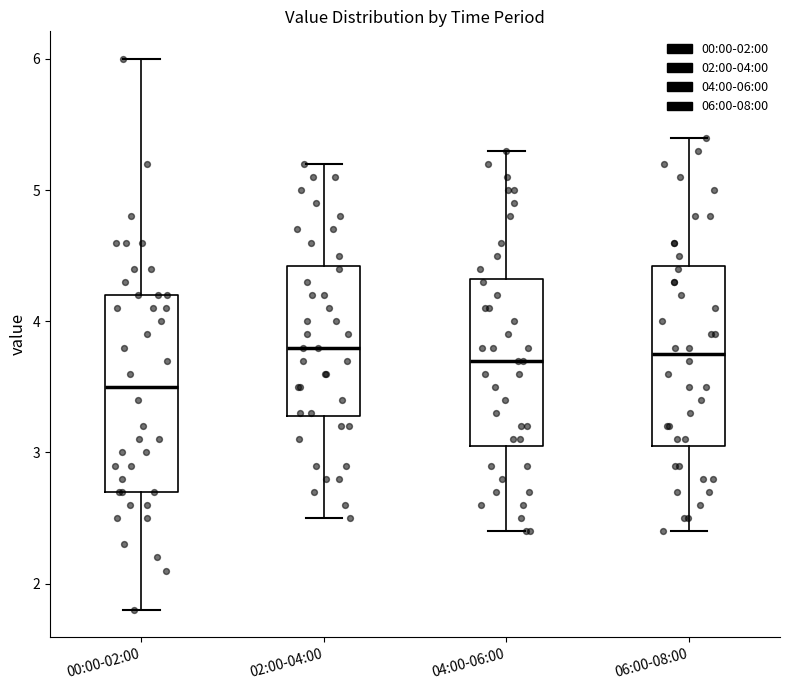

Reading left to right, read every box against the y-axis: the position of its median line, the range the box covers, and the ends of its whiskers. The values are not printed on the chart, so give them approximately, as read against the axis.

00:00-02:00: median 3.5, box 2.7 to 4.2, whiskers 1.8 to 6.0
02:00-04:00: median 3.8, box 3.3 to 4.4, whiskers 2.5 to 5.2
04:00-06:00: median 3.7, box 3.1 to 4.3, whiskers 2.4 to 5.3
06:00-08:00: median 3.8, box 3.1 to 4.4, whiskers 2.4 to 5.4